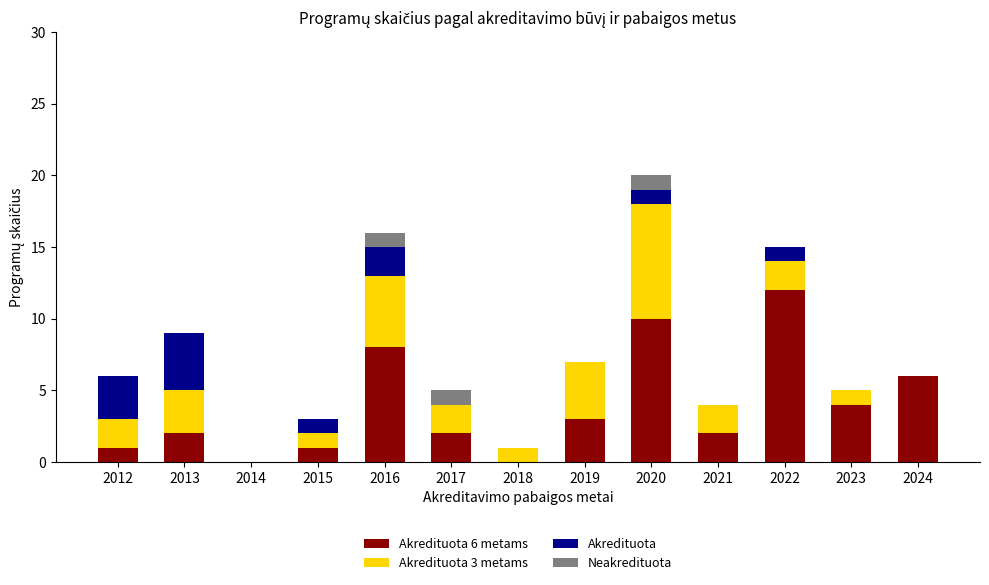

Are the bars grouped side by side (vs. stacked)?

No